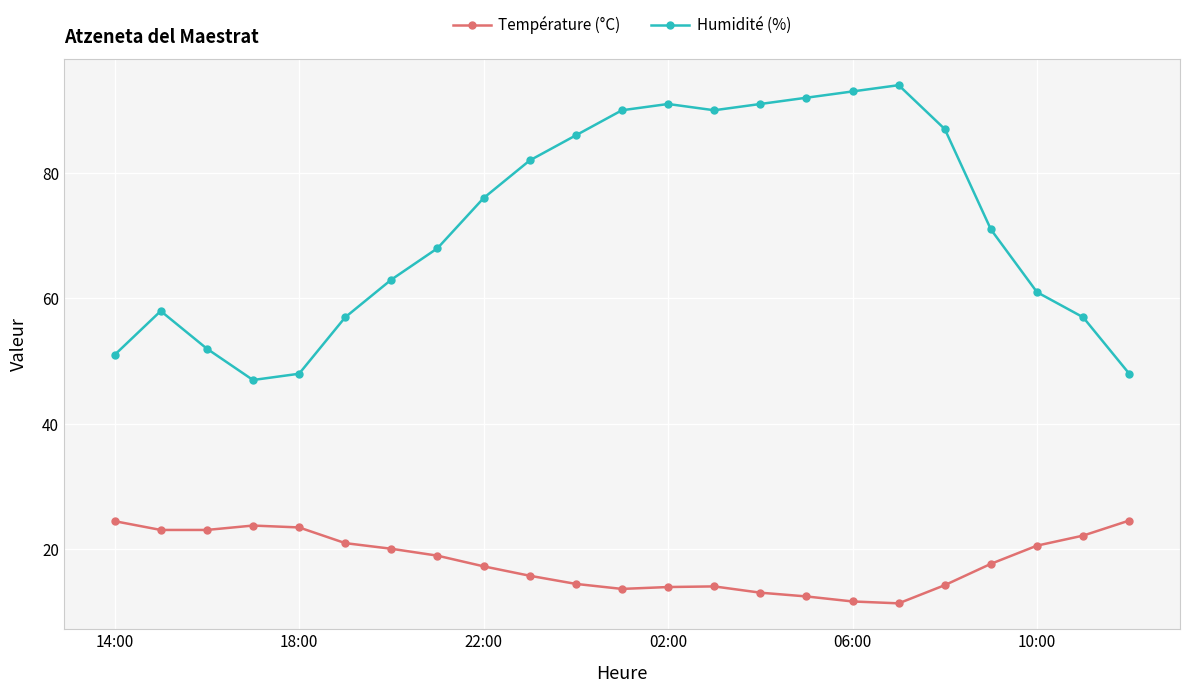

Which series has the largest range (max minus min)?

Humidité (%)